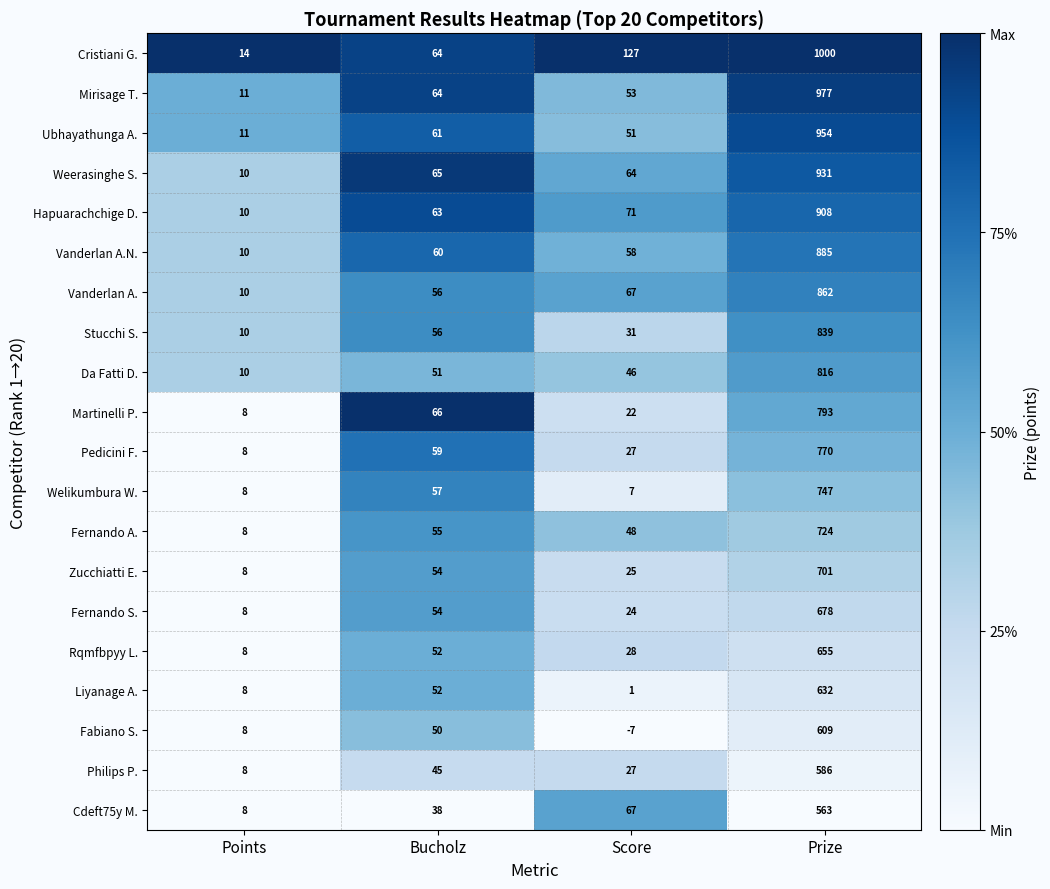

Rank the series by their maximum value, from lowest to highest.

Cdeft75y M., Philips P., Fabiano S., Liyanage A., Rqmfbpyy L., Fernando S., Zucchiatti E., Fernando A., Welikumbura W., Pedicini F., Martinelli P., Da Fatti D., Stucchi S., Vanderlan A., Vanderlan A.N., Hapuarachchige D., Weerasinghe S., Ubhayathunga A., Mirisage T., Cristiani G.